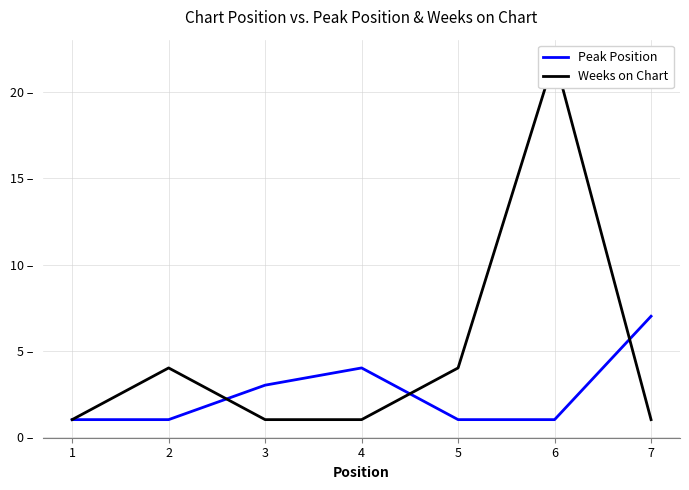

At which category does the chart reach its minimum across all series?

1